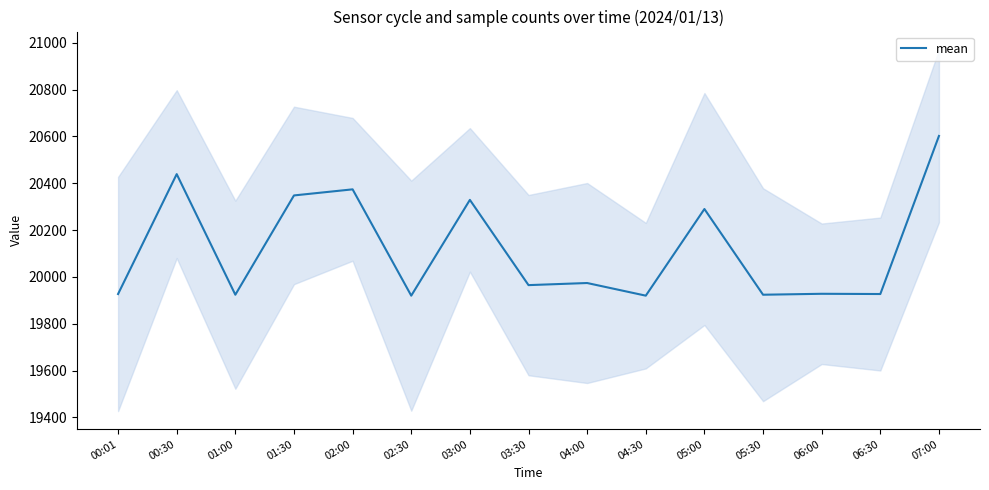

Reading left to right, list all the values displayed in this chart.

00:01=19927	00:30=20439	01:00=19924	01:30=20348	02:00=20374	02:30=19920	03:00=20329	03:30=19965	04:00=19974	04:30=19920	05:00=20290	05:30=19924	06:00=19928	06:30=19927	07:00=20602